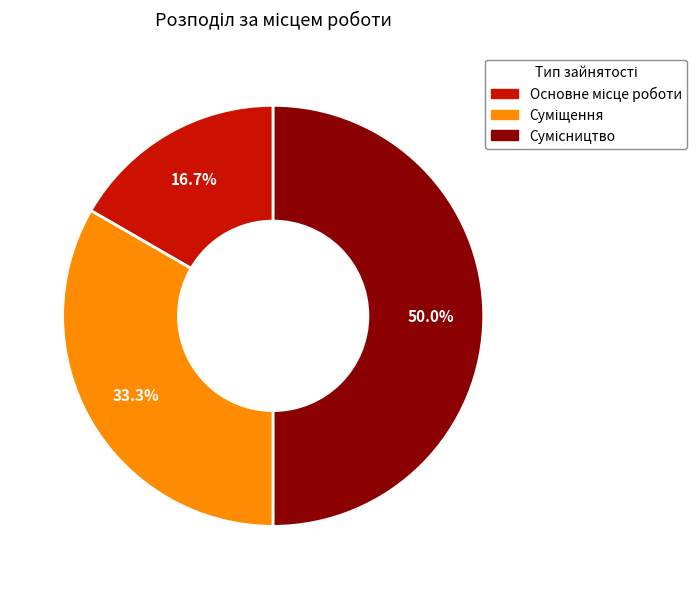

Between Основне місце роботи and Сумісництво, which is larger?

Сумісництво